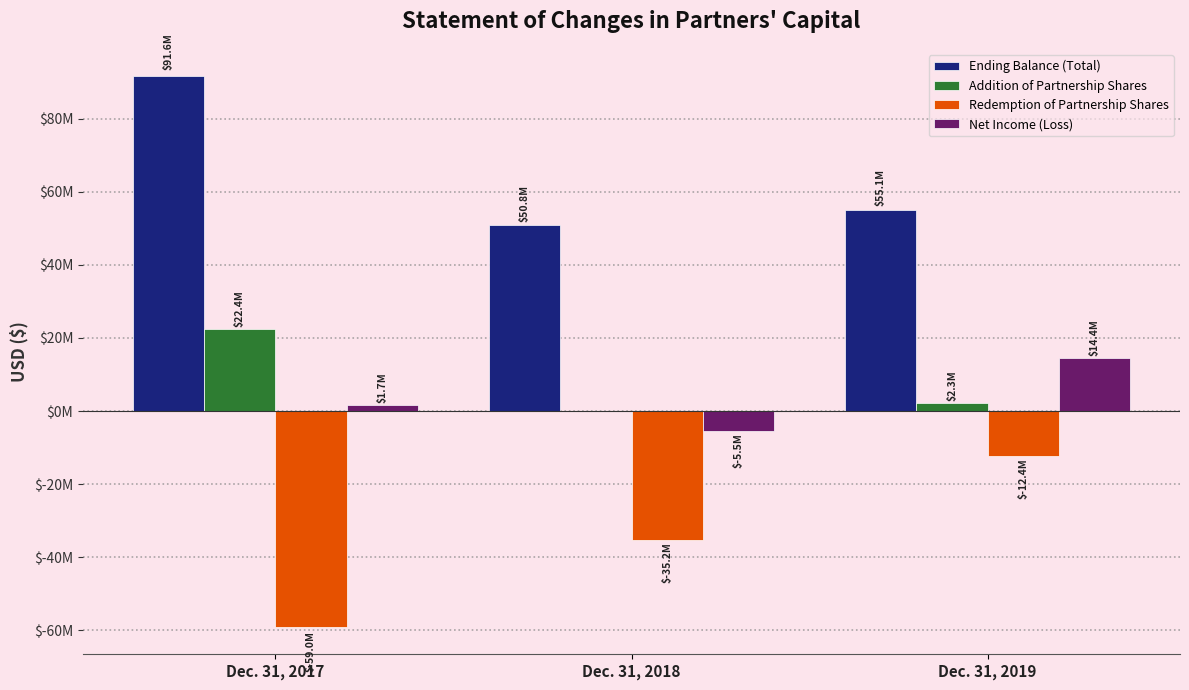

What is the smallest value displayed?

-58996025